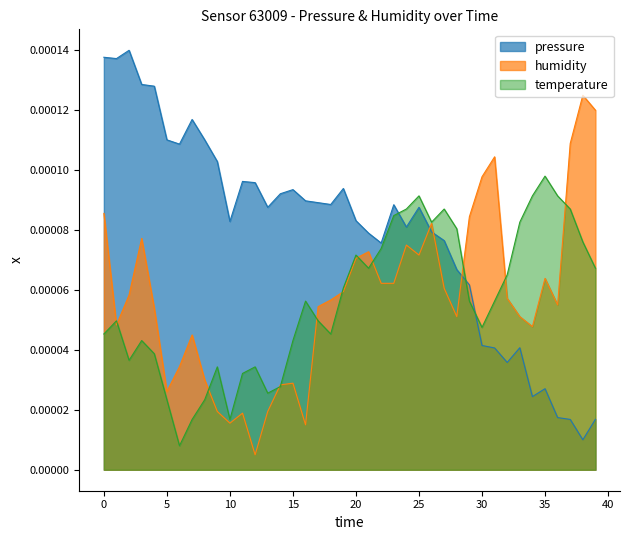

After their last crossing, which series has the higher values: pressure or humidity?

humidity